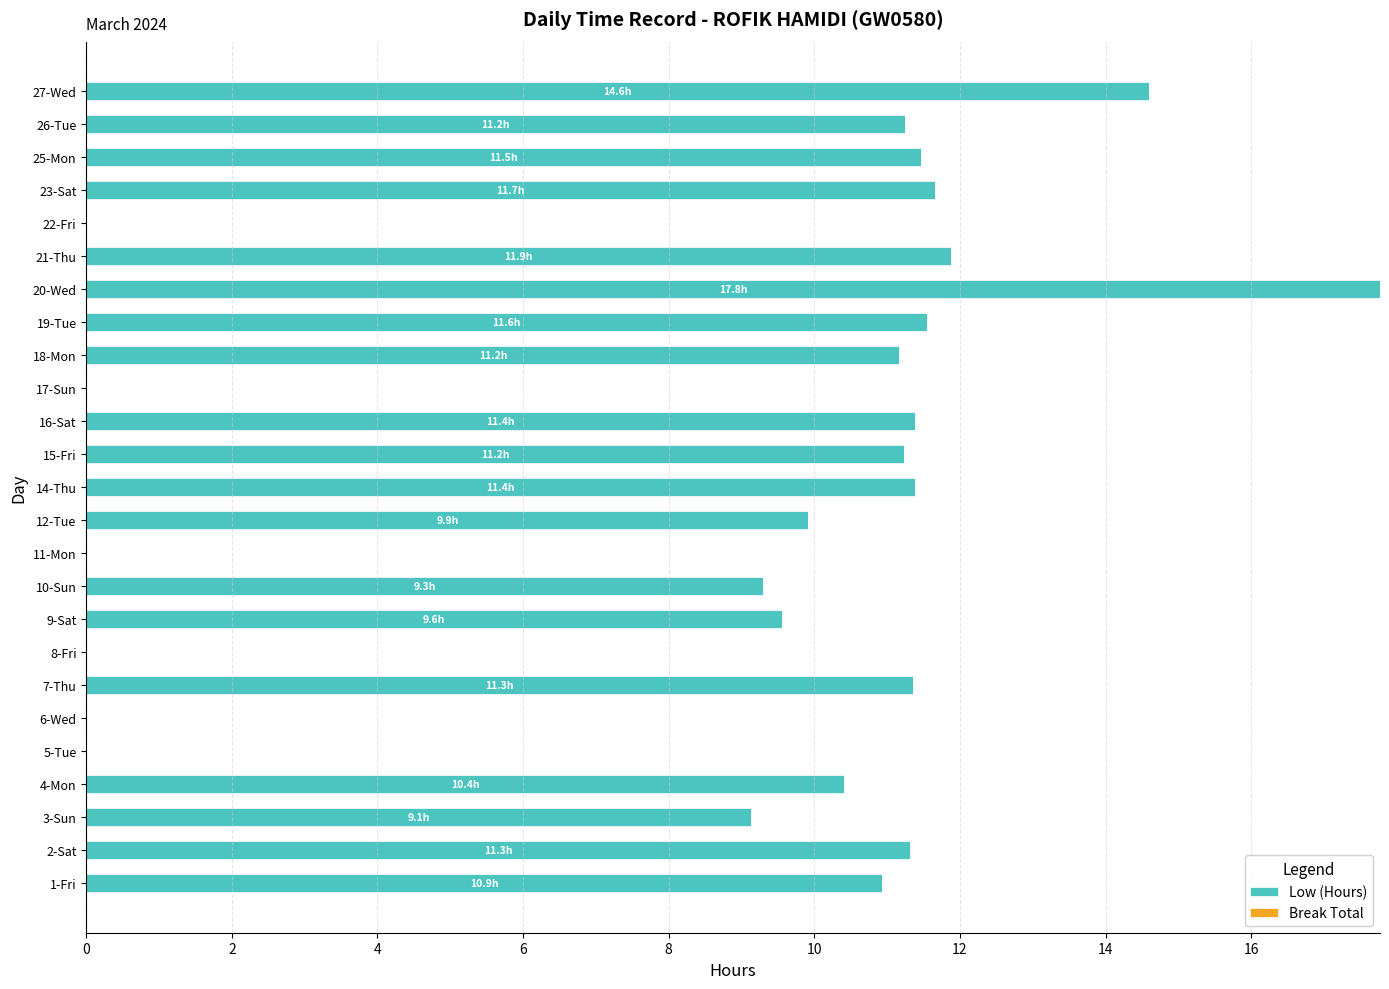

Is it true that the value at 18-Mon is 11.2?

True